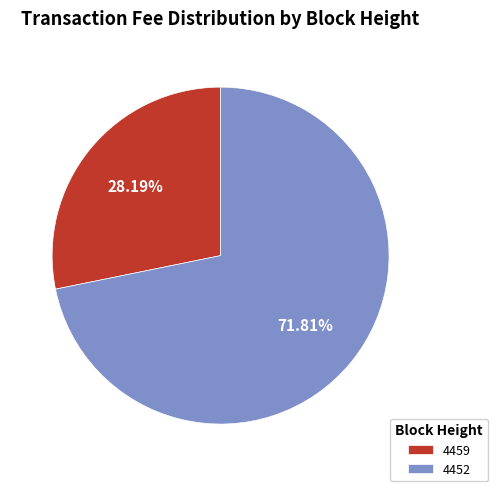

Rank the categories by value from highest to lowest.

4452, 4459